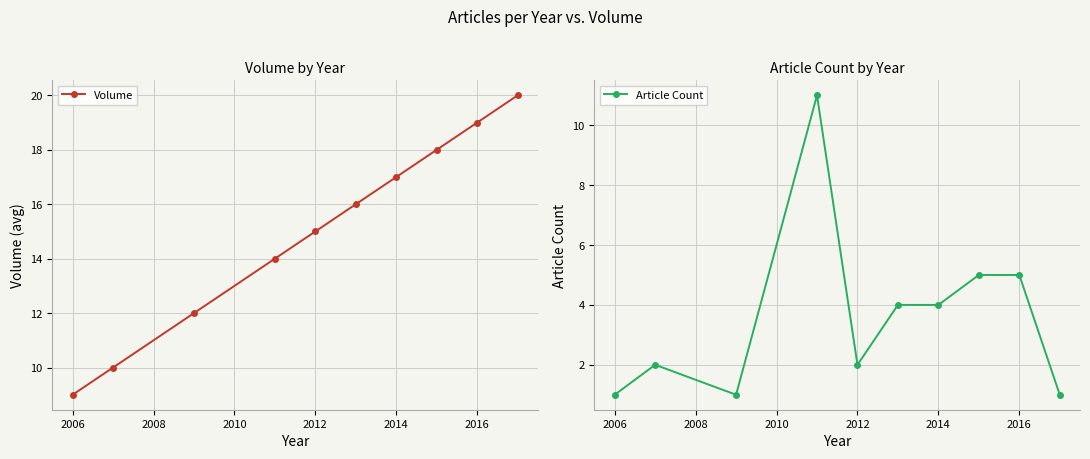

True or false: Article Count and Volume cross at least once.

False